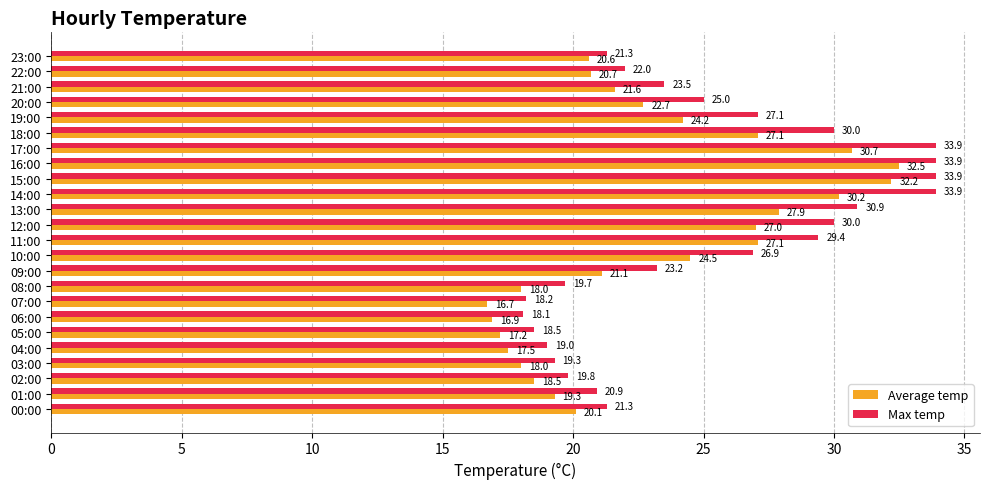

What is the difference between the highest and lowest values at 07:00?

1.5